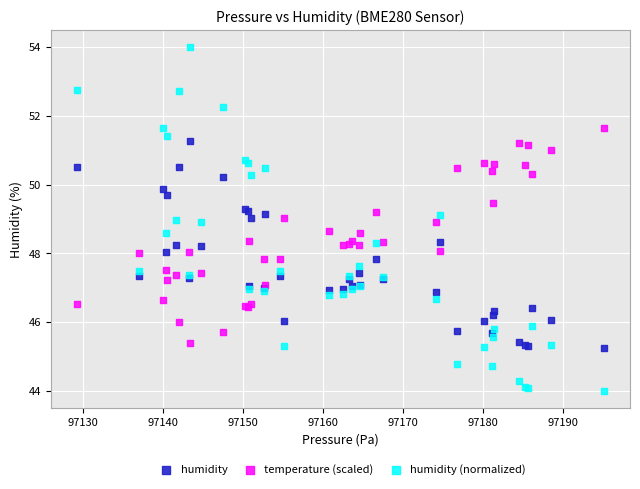

What is the X range (max minus min) for the scatter plot?

65.8